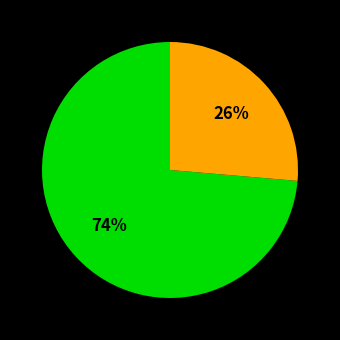

To the nearest percent, what is the average slice percentage?

50%